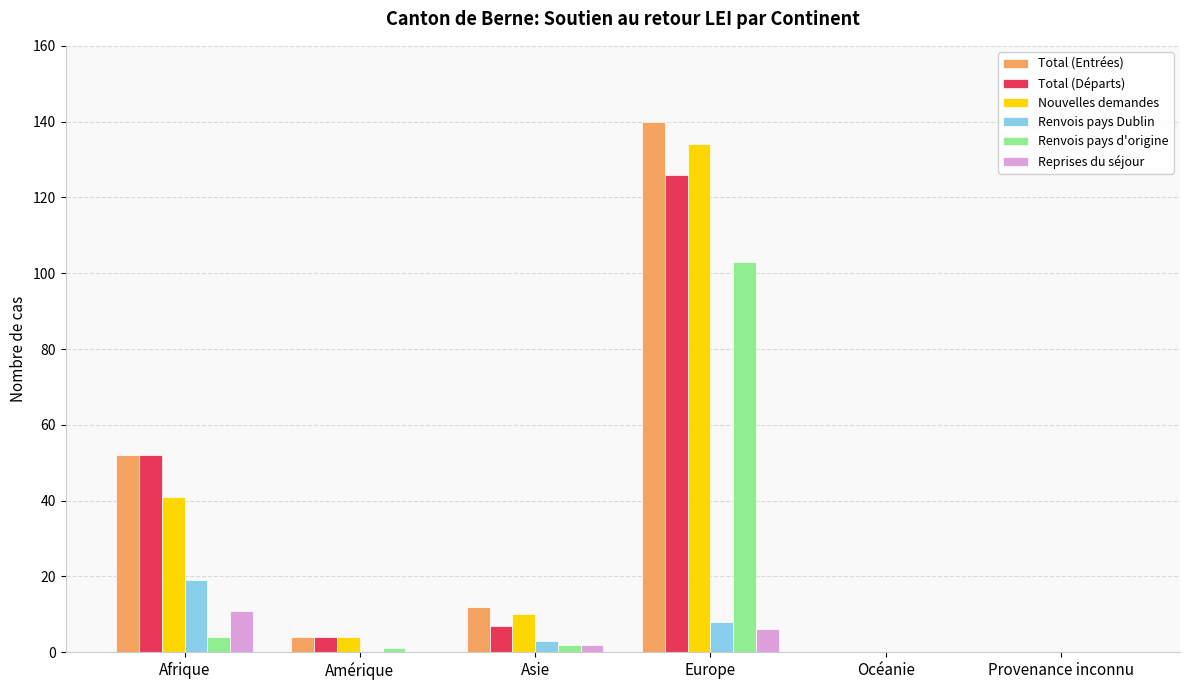

Which series has the largest range (max minus min)?

Total (Entrées)